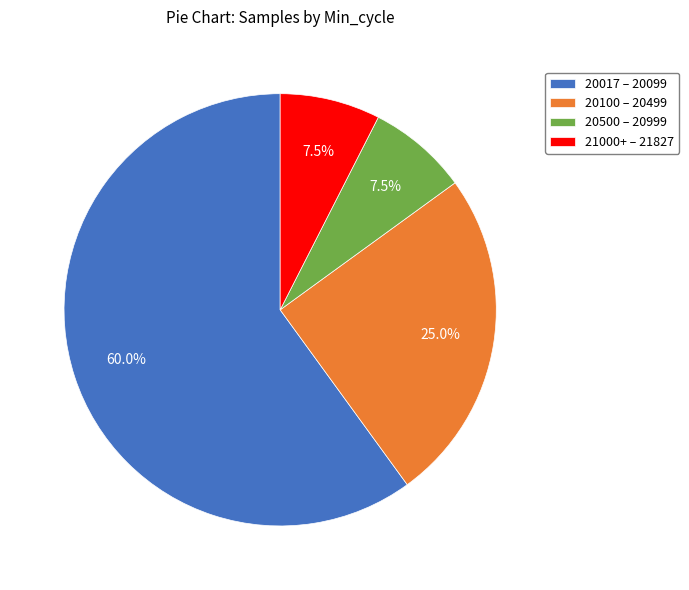

Which has a higher value, 20017 – 20099 or 21000+ – 21827?

20017 – 20099